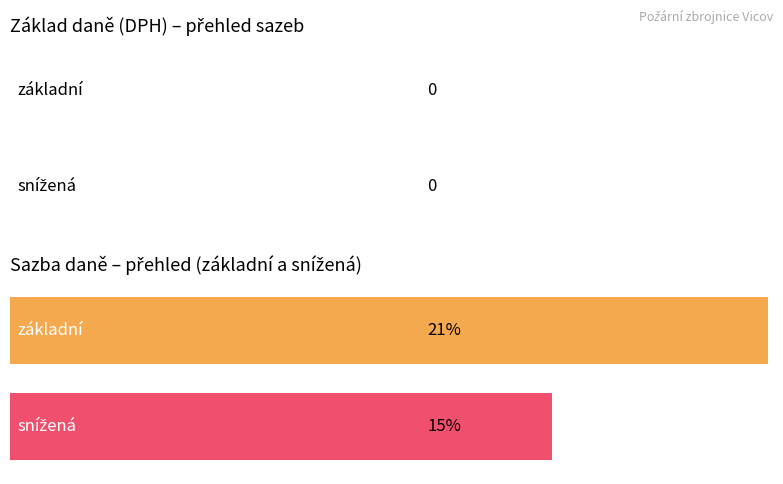

Does the chart contain any negative values?

No